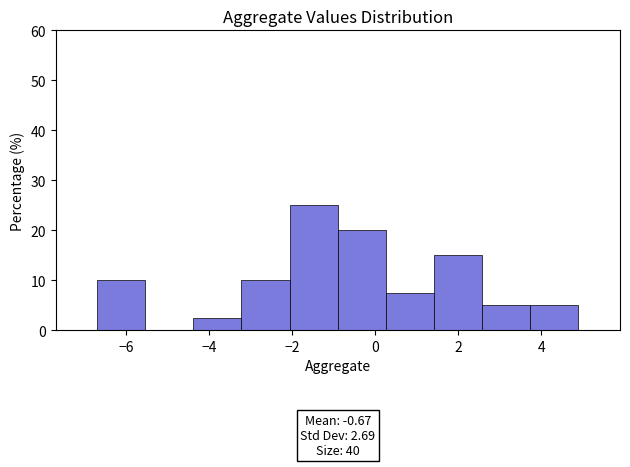

Over which range of the x-axis is the bar tallest?

-2.06 to -0.90